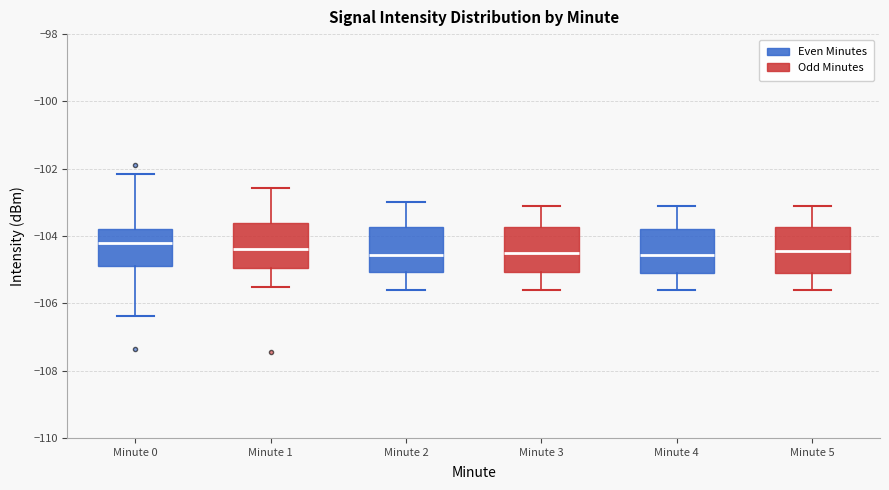

Reading left to right, transcribe this box plot: for each box, give where its median line is, the range the box spans, and where its two whiskers end, as read against the y-axis. The values are not printed on the chart, so give them approximately, as read against the axis.

Minute 0: median -104.2, box -105.0 to -103.8, whiskers -106.4 to -102.2
Minute 1: median -104.4, box -105.0 to -103.6, whiskers -105.4 to -102.6
Minute 2: median -104.6, box -105.0 to -103.8, whiskers -105.6 to -103.0
Minute 3: median -104.4, box -105.0 to -103.8, whiskers -105.6 to -103.0
Minute 4: median -104.6, box -105.0 to -103.8, whiskers -105.6 to -103.0
Minute 5: median -104.4, box -105.0 to -103.8, whiskers -105.6 to -103.0